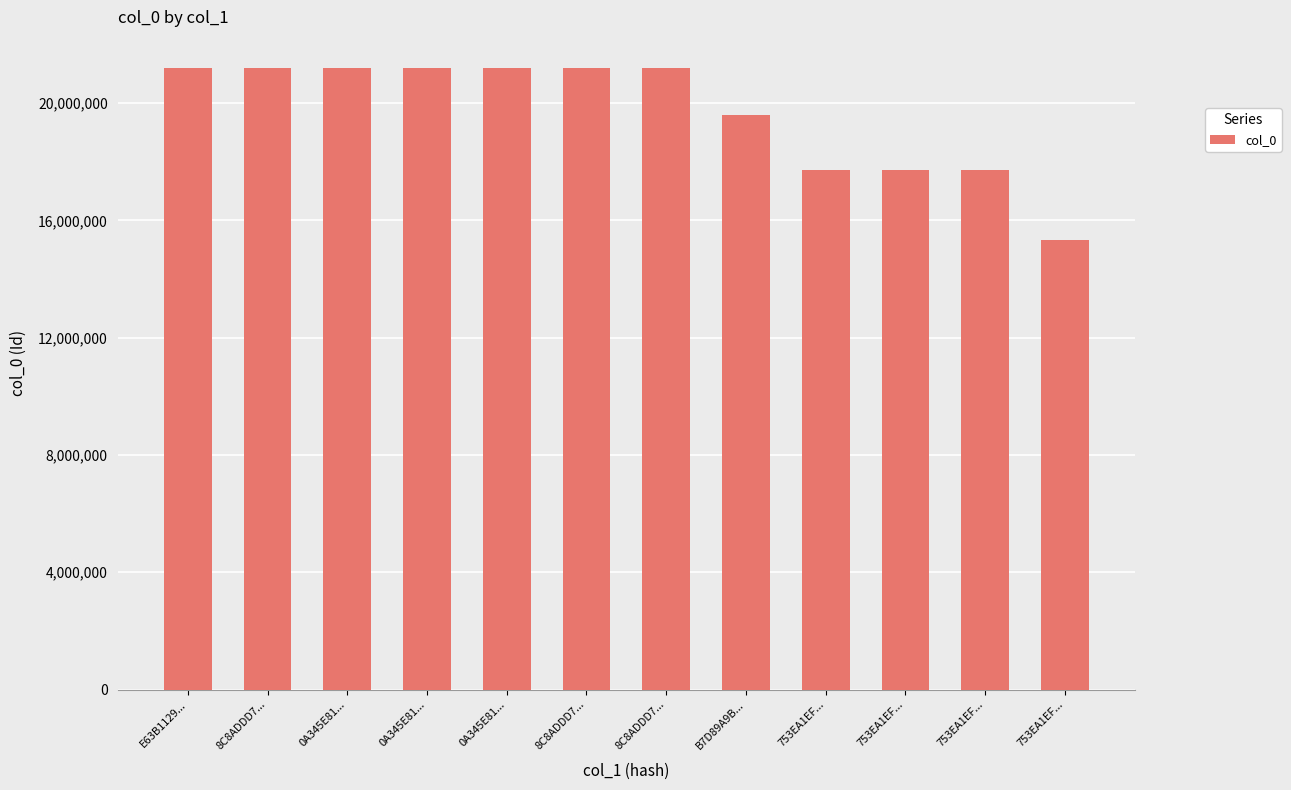

Reading right to left, transcribe all the data shown in this chart.

15337369	17711259	17711005	17711257	19607306	21196748	21196747	21196752	21196751	21196750	21196749	21196753